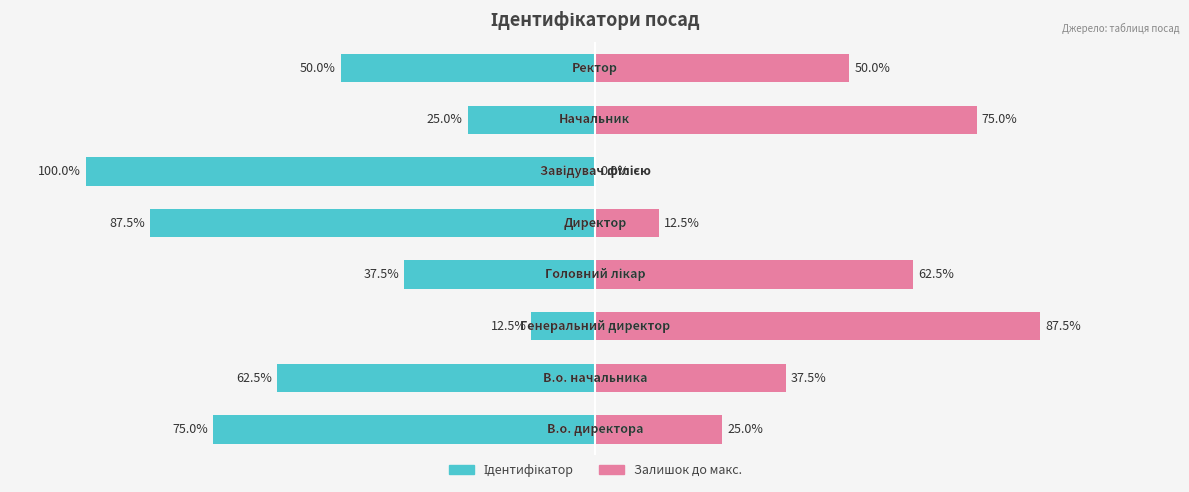

Reading left to right, list all the values displayed in this chart.

Ідентифікатор: 0=-75.0	1=-62.5	2=-12.5	3=-37.5	4=-87.5	5=-100.0	6=-25.0	7=-50.0
Залишок до макс.: 0=25.0	1=37.5	2=87.5	3=62.5	4=12.5	5=0.0	6=75.0	7=50.0